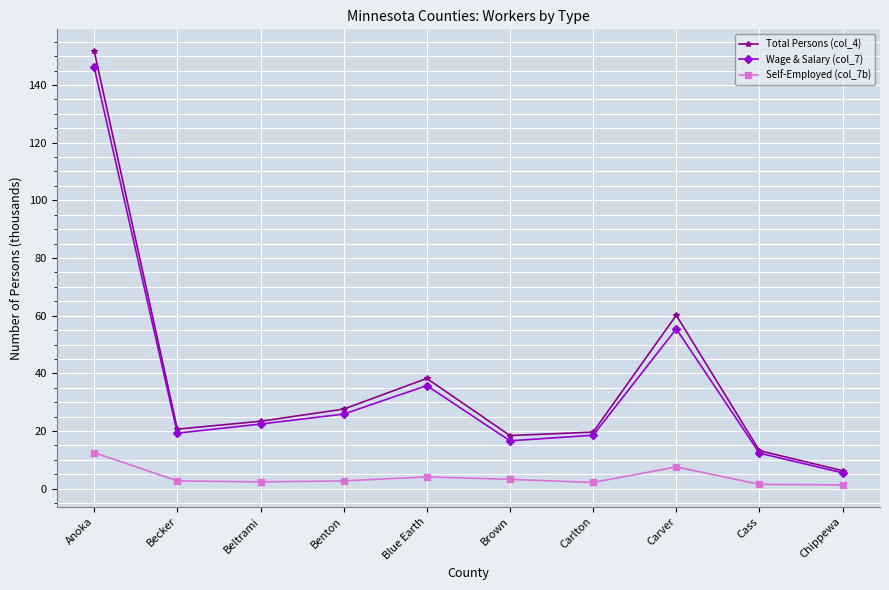

Which category has the highest value across all series?

Anoka